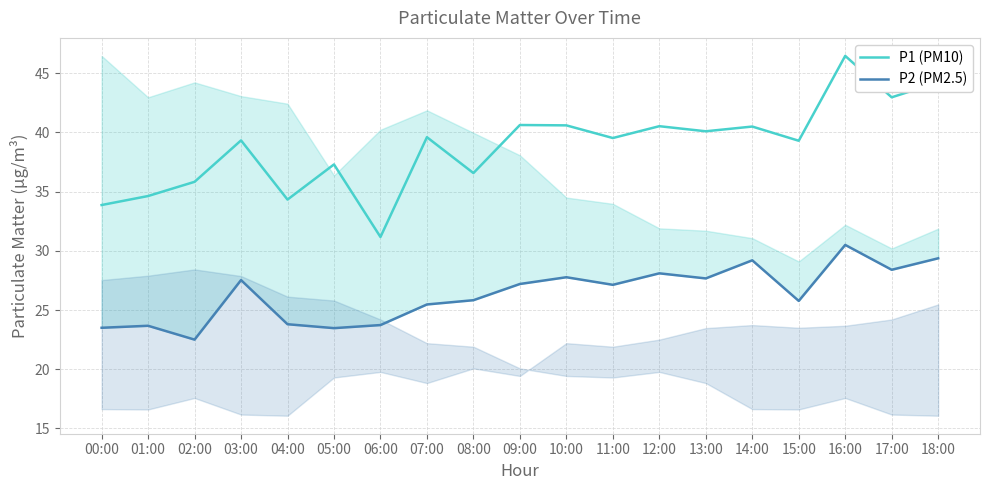

Reading left to right, extract all data points from this chart.

P1 (PM10): 00:00=33.9	01:00=34.6	02:00=35.8	03:00=39.3	04:00=34.3	05:00=37.3	06:00=31.2	07:00=39.6	08:00=36.6	09:00=40.6	10:00=40.6	11:00=39.5	12:00=40.5	13:00=40.1	14:00=40.5	15:00=39.3	16:00=46.5	17:00=43.0	18:00=44.2
P2 (PM2.5): 00:00=23.5	01:00=23.7	02:00=22.5	03:00=27.5	04:00=23.8	05:00=23.5	06:00=23.7	07:00=25.5	08:00=25.8	09:00=27.2	10:00=27.8	11:00=27.1	12:00=28.1	13:00=27.7	14:00=29.2	15:00=25.8	16:00=30.5	17:00=28.4	18:00=29.4